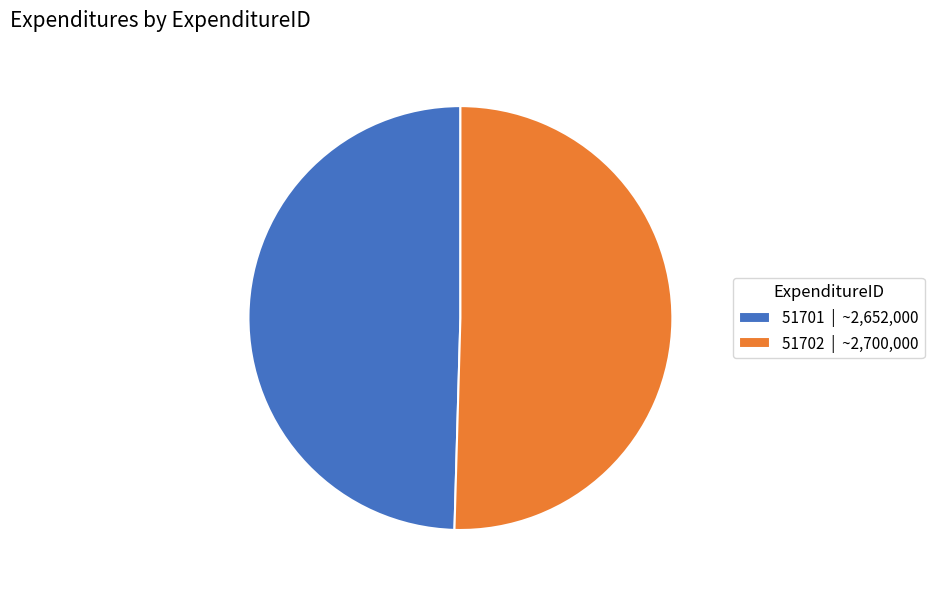

Rank the categories by value from highest to lowest.

51702, 51701